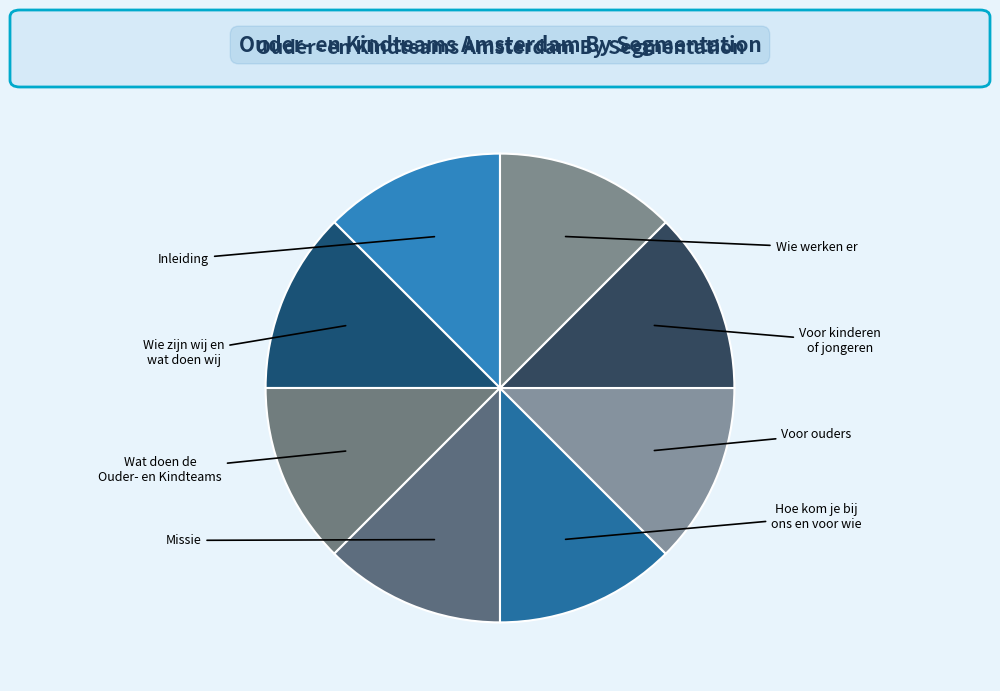

How many segments does this pie chart have?

8